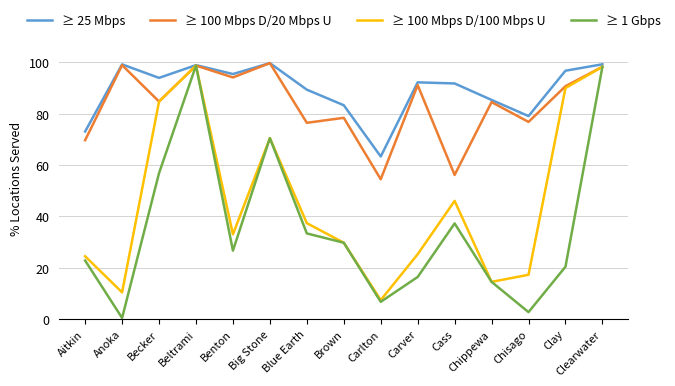

What is the maximum value shown in the chart?

99.7